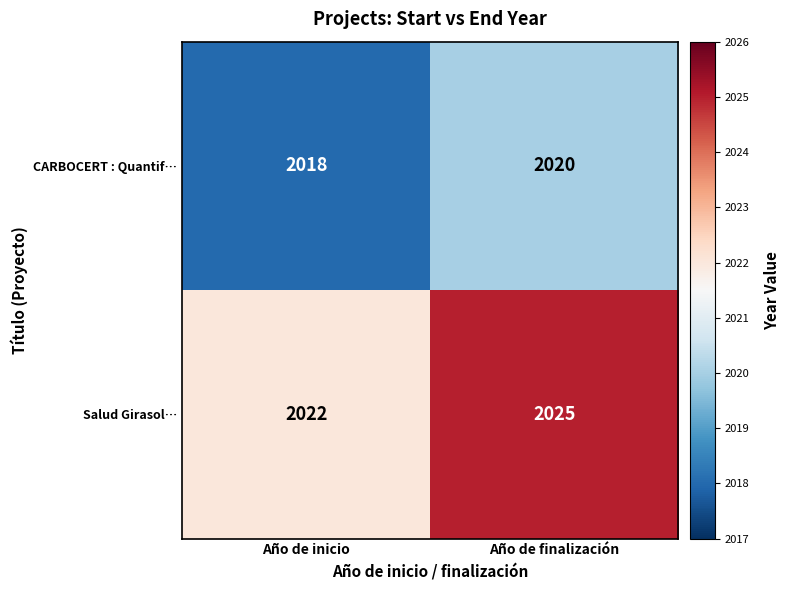

Reading left to right, transcribe all the data shown in this chart.

CARBOCERT : Quantif…: Año de inicio=2018	Año de finalización=2020
Salud Girasol…: Año de inicio=2022	Año de finalización=2025